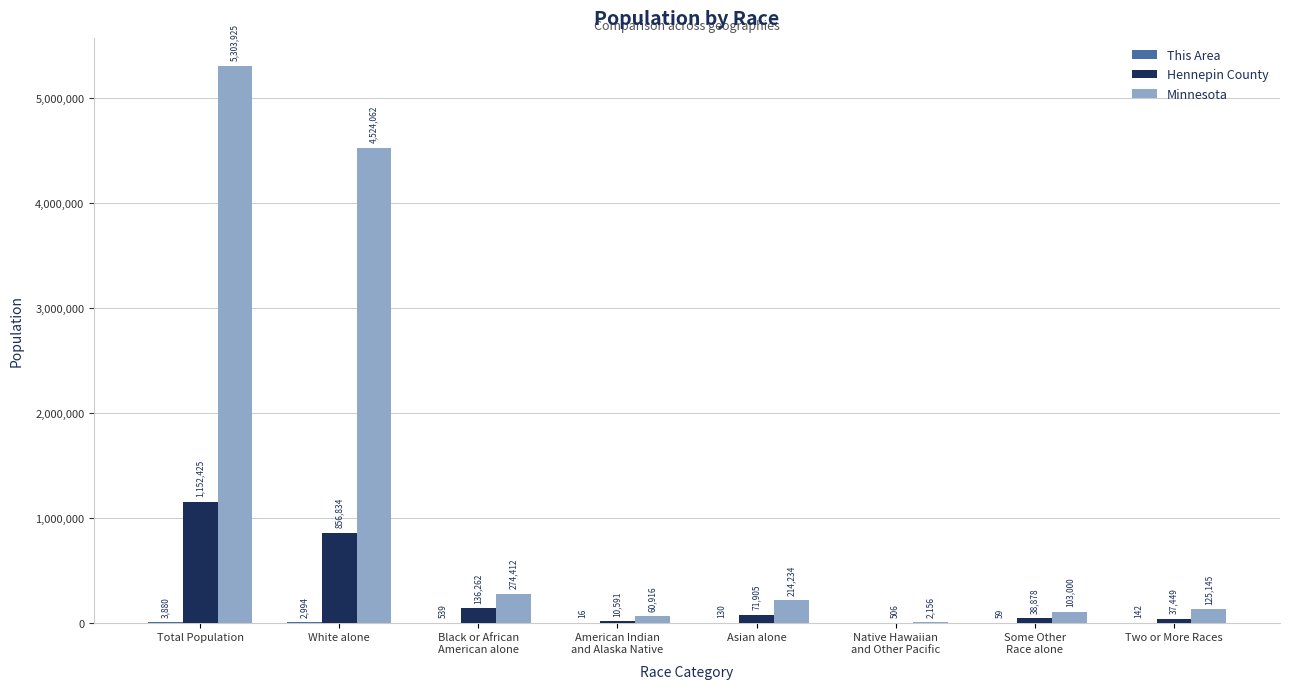

Between Asian alone and Two or More Races, which series saw the biggest shift?

Minnesota